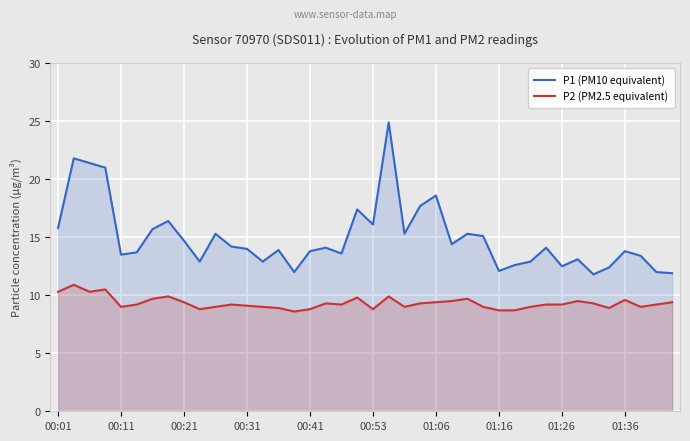

What is the value of the P1 (PM10 equivalent) point at the 35th from the left?

11.8